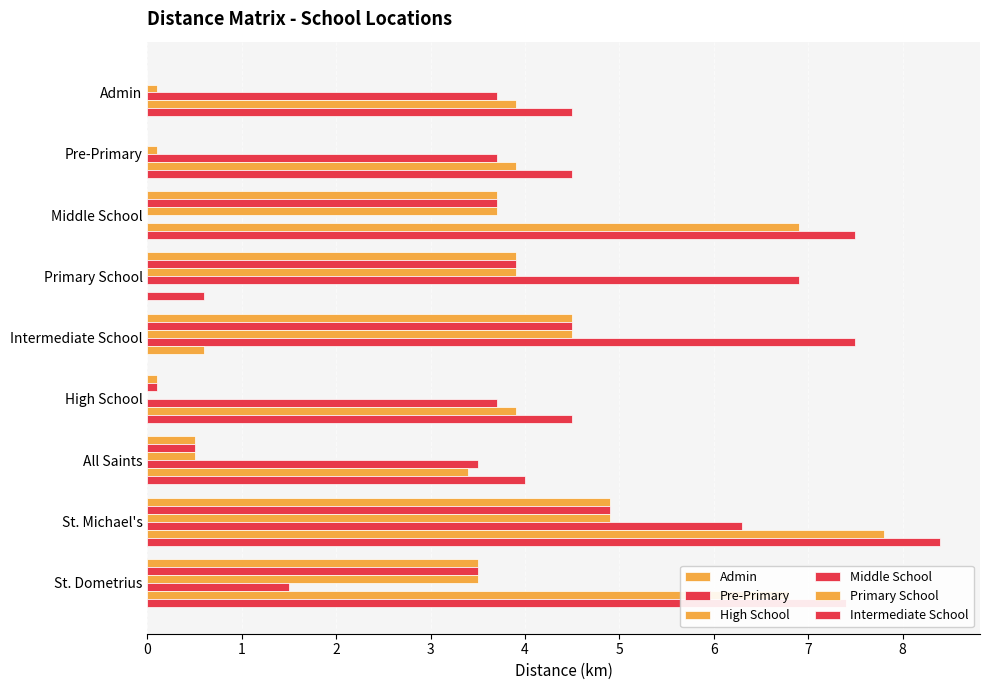

How many positive values does the Primary School series have?

8